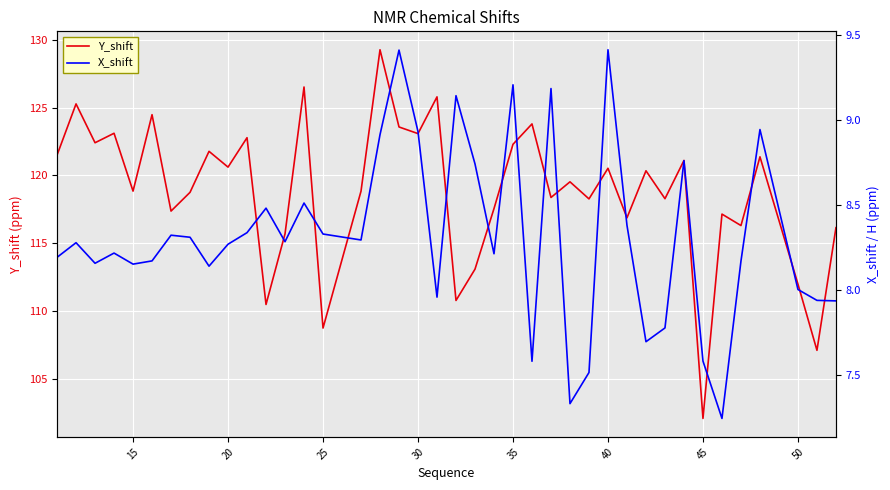

What is the highest value of the Y_shift series?

129.3